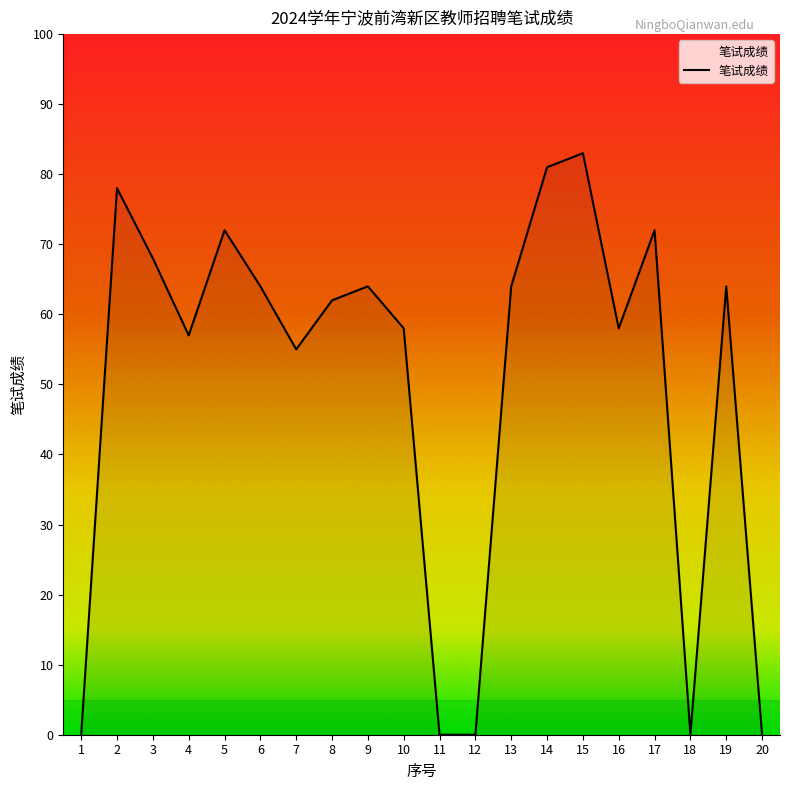

What is the maximum value shown in the chart?

83